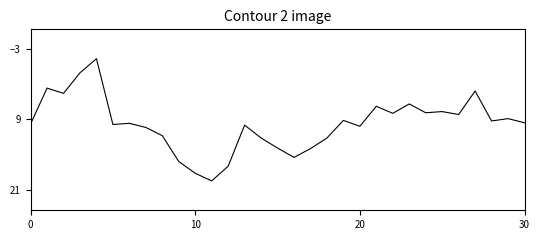

What is the maximum value shown in the chart?

19.5